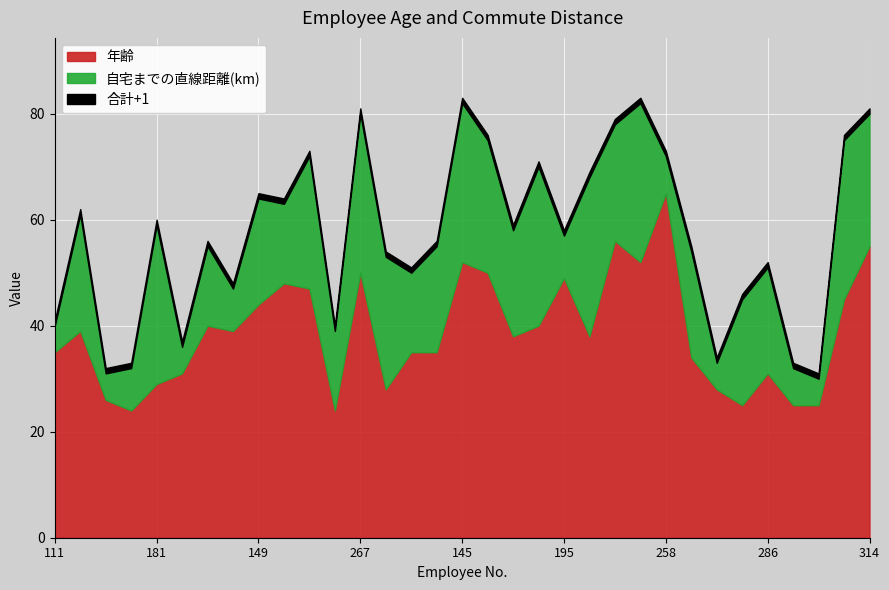

Reading right to left, extract all data points from this chart.

年齢: 314=55	307=45	301=25	296=25	286=31	277=25	275=28	274=34	258=65	226=52	218=56	260=38	195=49	196=40	237=38	194=50	145=52	290=35	196=35	256=28	267=50	187=24	219=47	268=48	149=44	110=39	233=40	183=31	181=29	163=24	113=26	112=39	111=35
自宅までの直線距離(km): 314=25	307=30	301=5	296=7	286=20	277=20	275=5	274=20	258=7	226=30	218=22	260=30	195=8	196=30	237=20	194=25	145=30	290=20	196=15	256=25	267=30	187=15	219=25	268=15	149=20	110=8	233=15	183=5	181=30	163=8	113=5	112=22	111=5